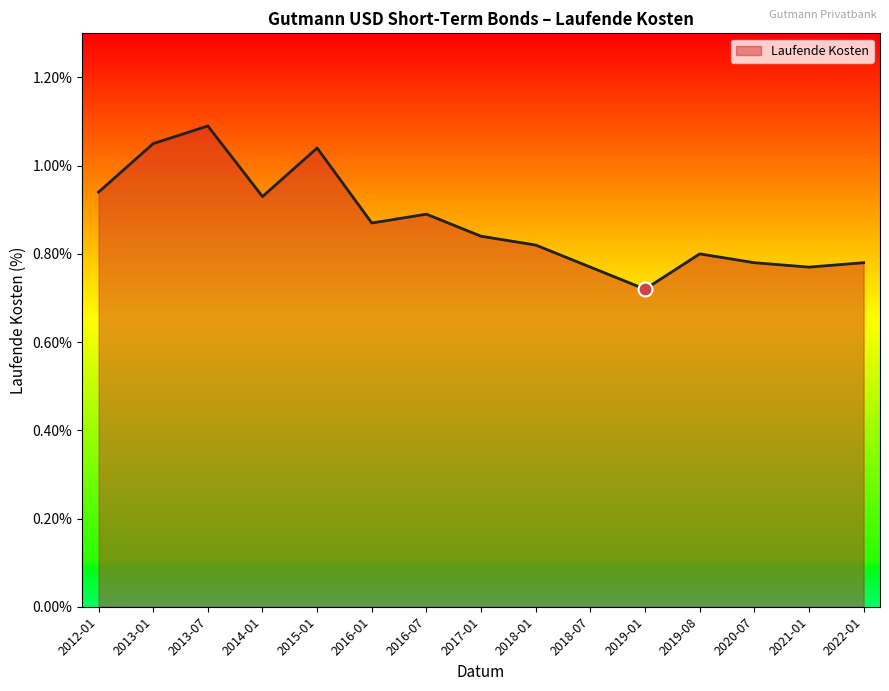

What is the difference between the maximum and minimum values?

0.4